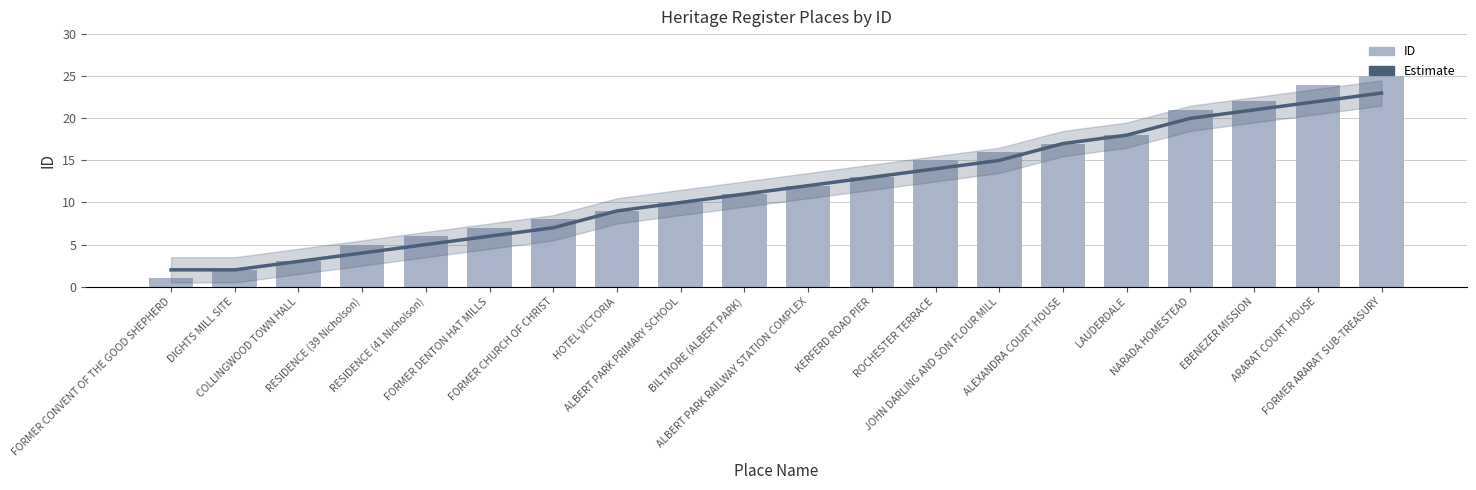

Is it true that Estimate equals 10 at ALBERT PARK PRIMARY SCHOOL?

True